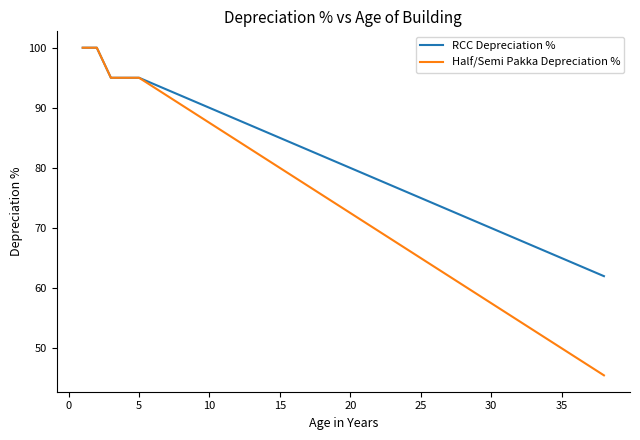

List the series in order of their overall mean, highest first.

RCC Depreciation %, Half/Semi Pakka Depreciation %